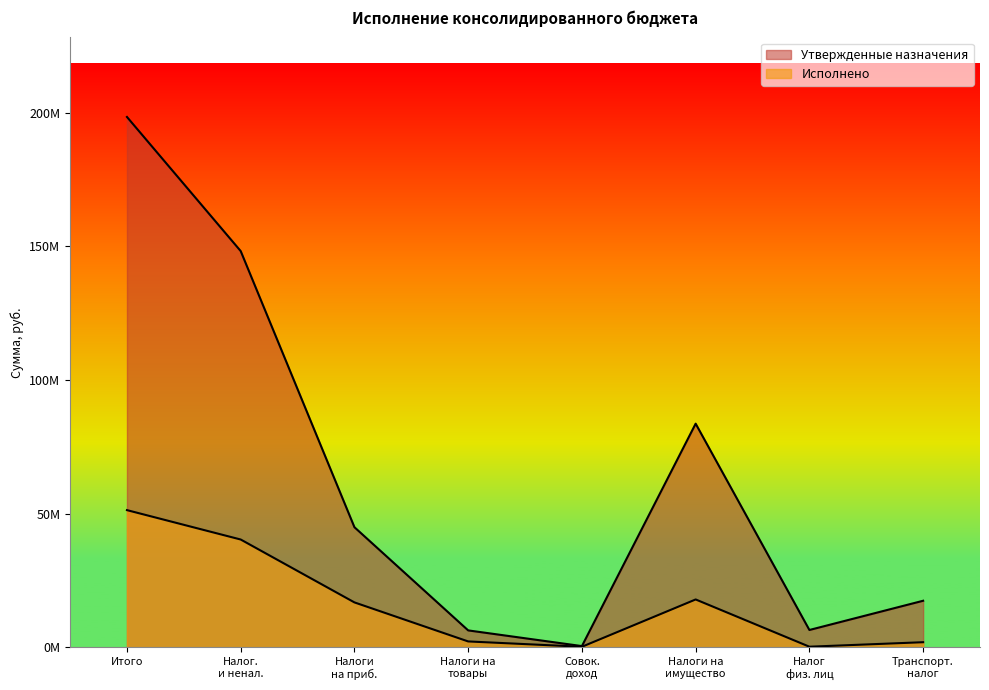

The Утвержденные назначения series shows 44916000.0 at Налоги на приб.. True or false?

True